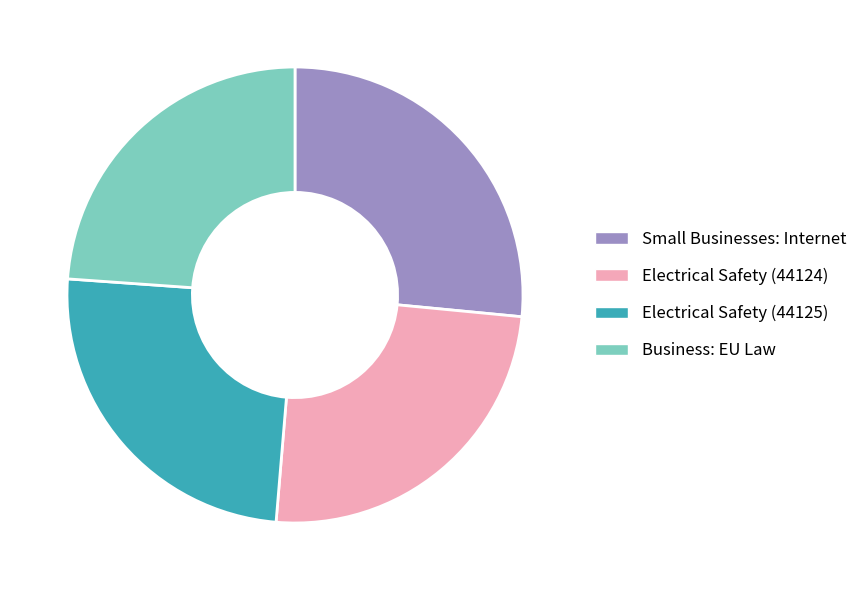

What is the smallest slice in the pie chart?

Business: EU Law